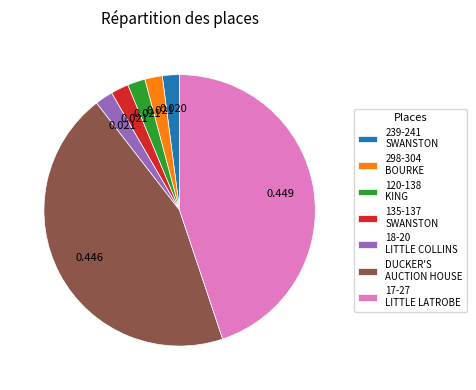

Count the number of slices in the pie.

7